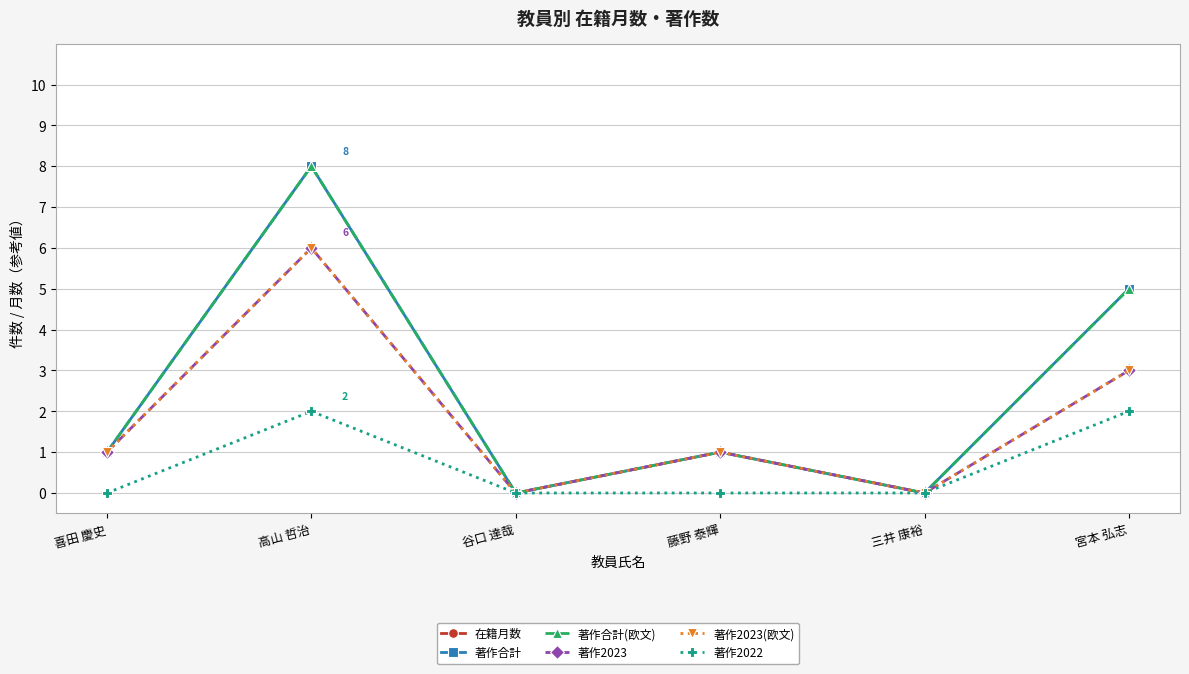

Is it true that 著作合計 equals 1 at 喜田 慶史?

True